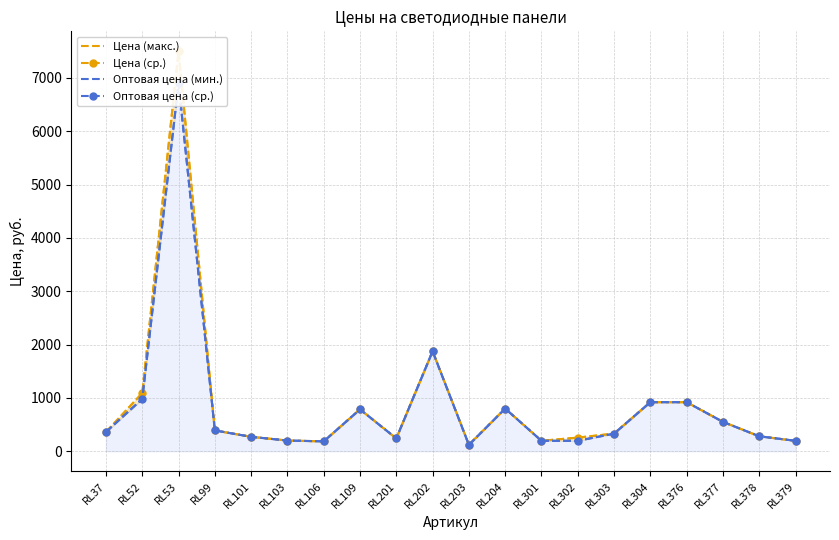

At which category is the sum across all series the highest?

RL53